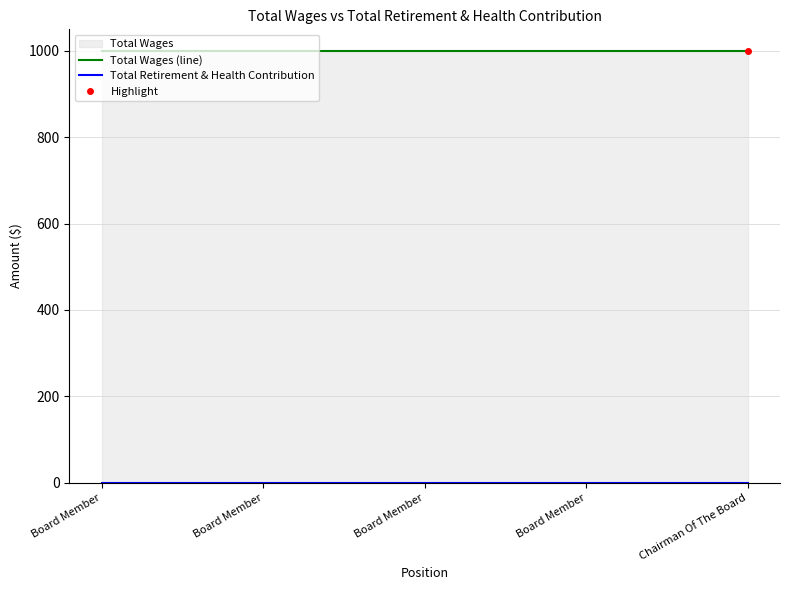

What is the spread (max minus min) of values at Board Member?

1000